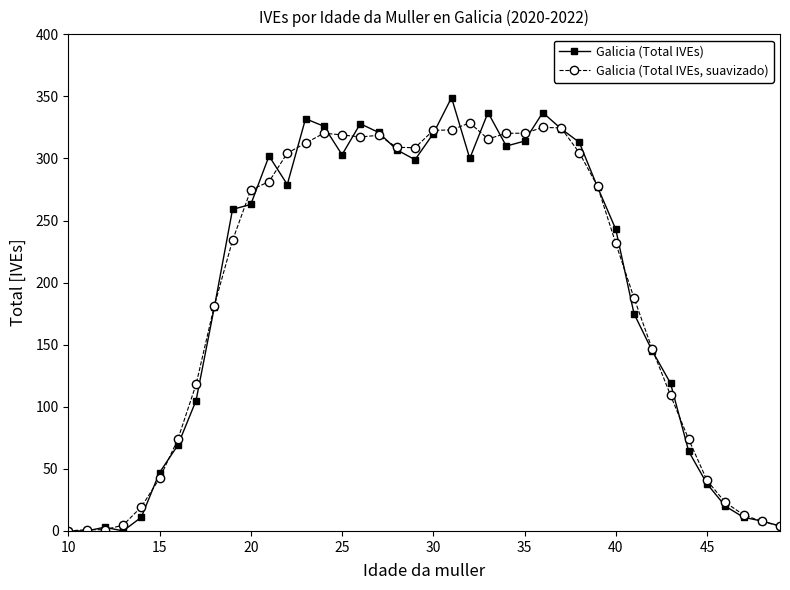

What is the average value of the Galicia (Total IVEs) series?

193.6